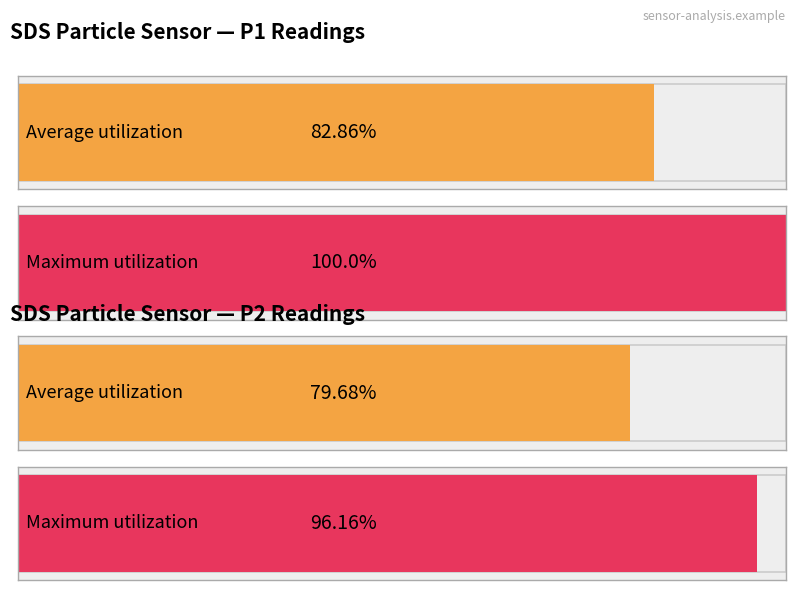

The value of Maximum utilization at SDS_P2 is 14268.4. True or false?

False